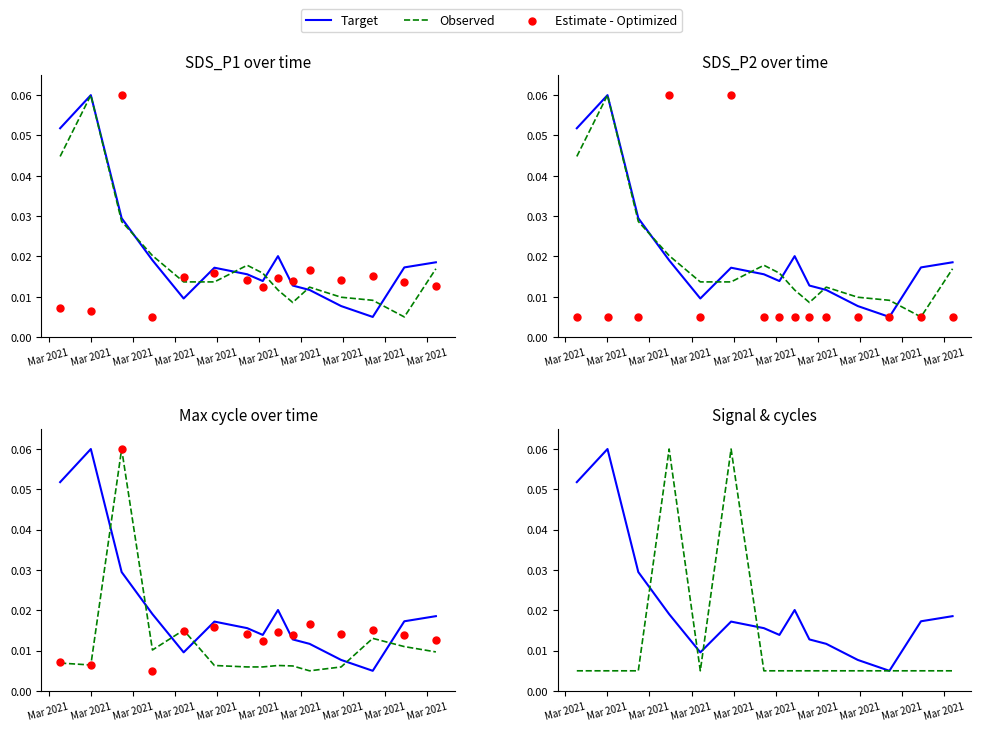

Is the value of Estimate - Optimized at 12 greater than the value of Observed at 13?

No